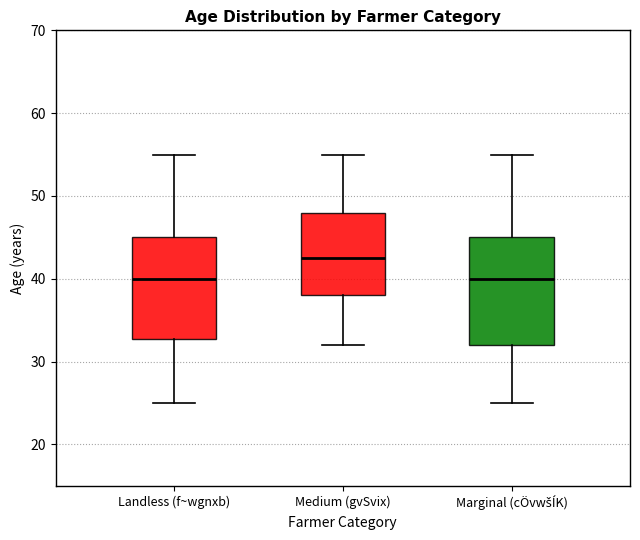

Reading left to right, transcribe this box plot: for each box, give where its median line is, the range the box spans, and where its two whiskers end, as read against the y-axis. The values are not printed on the chart, so give them approximately, as read against the axis.

Landless (f~wgnxb): median 40, box 33 to 45, whiskers 25 to 55
Medium (gvSvix): median 43, box 38 to 48, whiskers 32 to 55
Marginal (cÖvwšÍK): median 40, box 32 to 45, whiskers 25 to 55